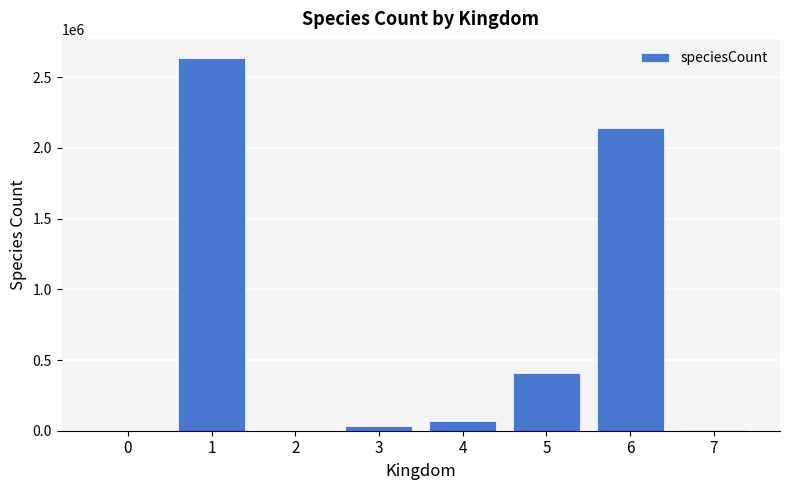

The value at 5 is 115179. True or false?

False